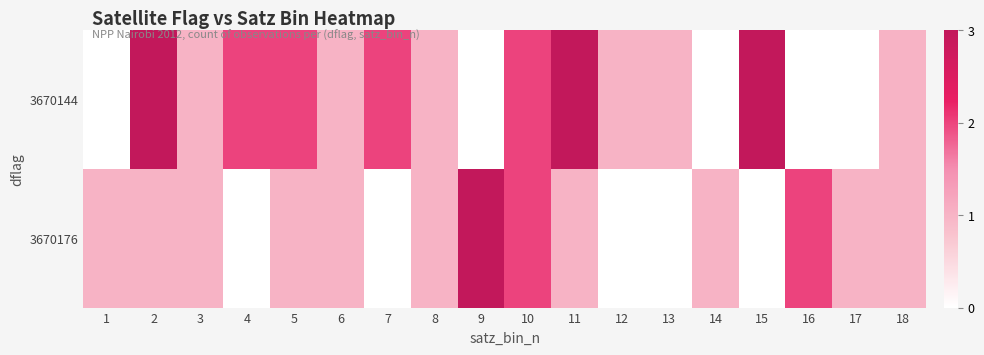

Rank the series at 15 from lowest to highest value.

3670176, 3670144